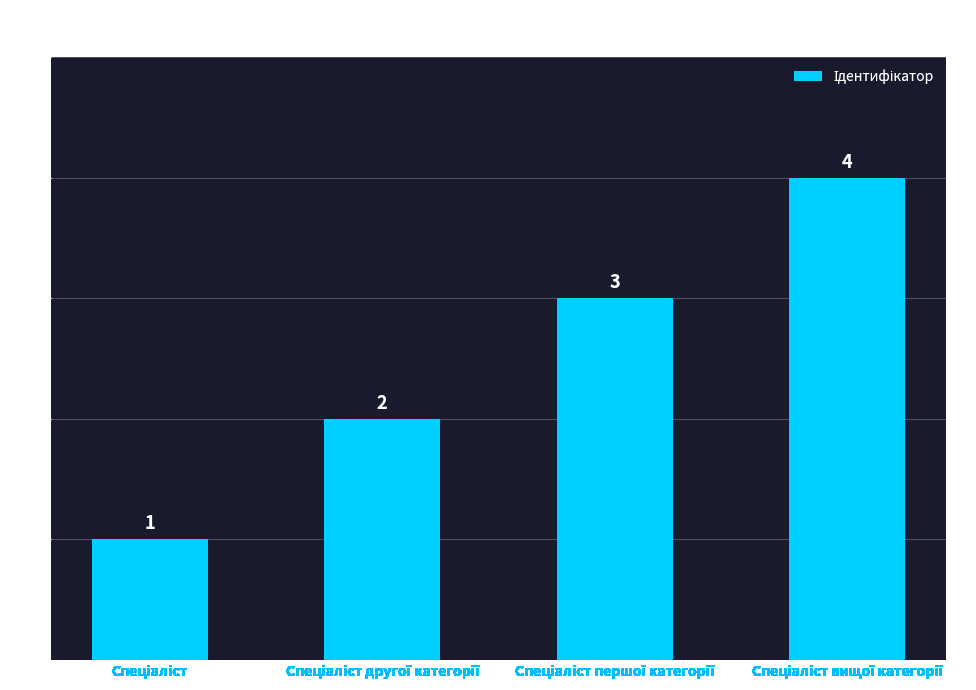

Does the chart contain any negative values?

No